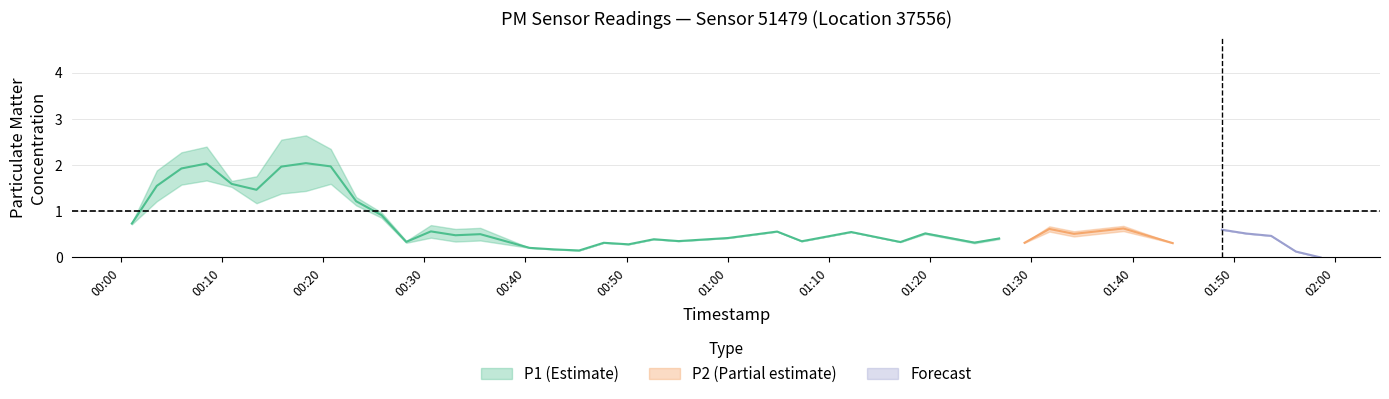

In P1, how many points are lower than both neighbors (excluding endpoints)?

13